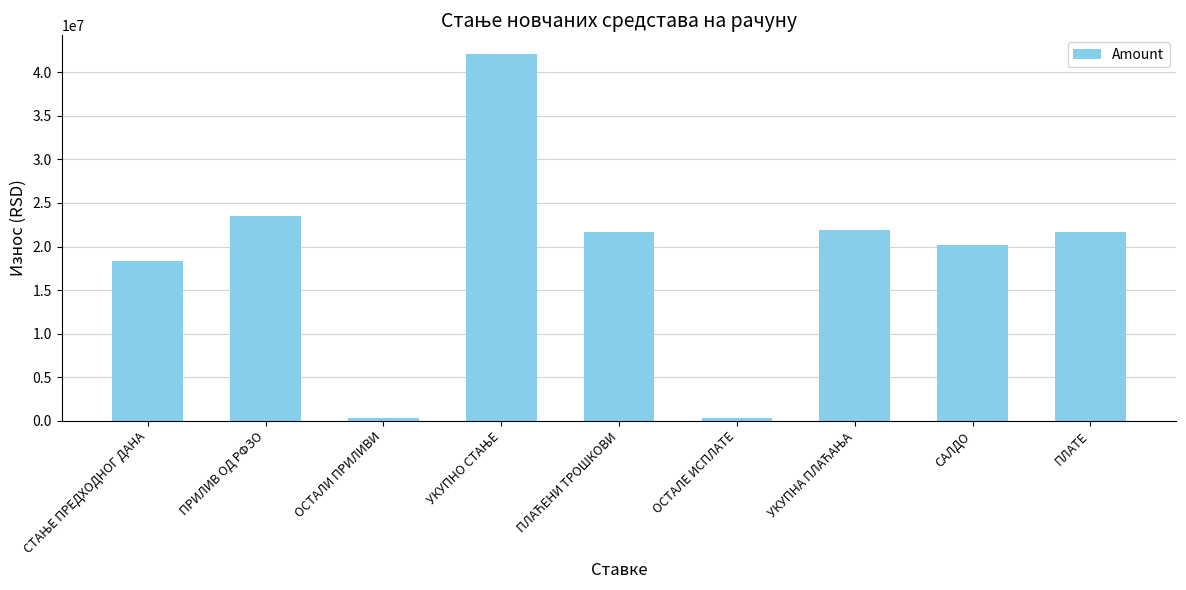

The chart shows a value of 20198100.1 at САЛДО. True or false?

True